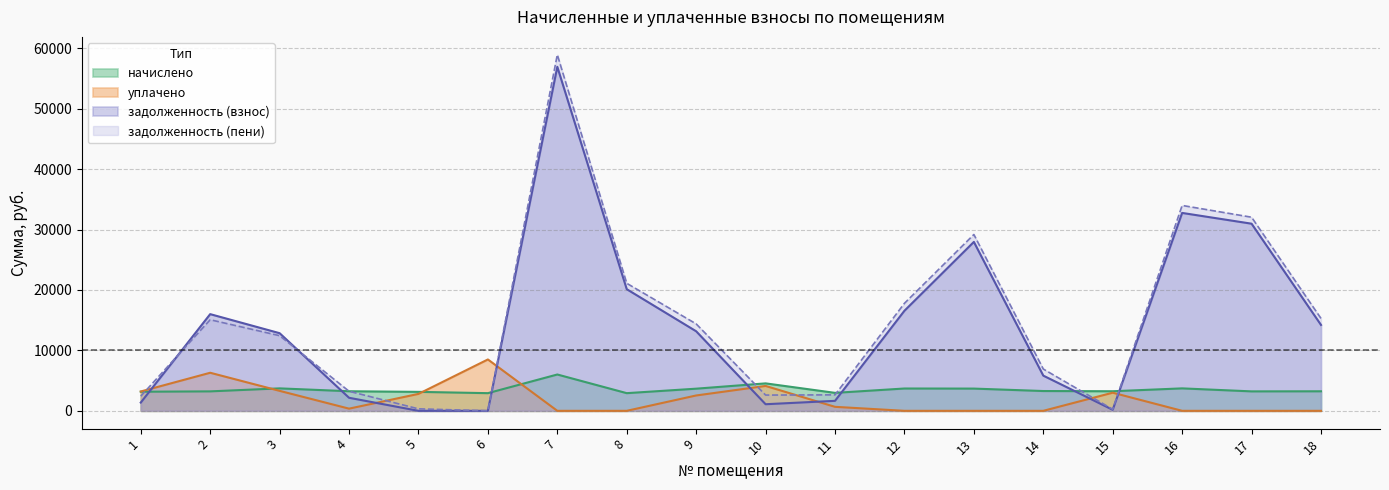

Where is the first local maximum for уплачено?

2